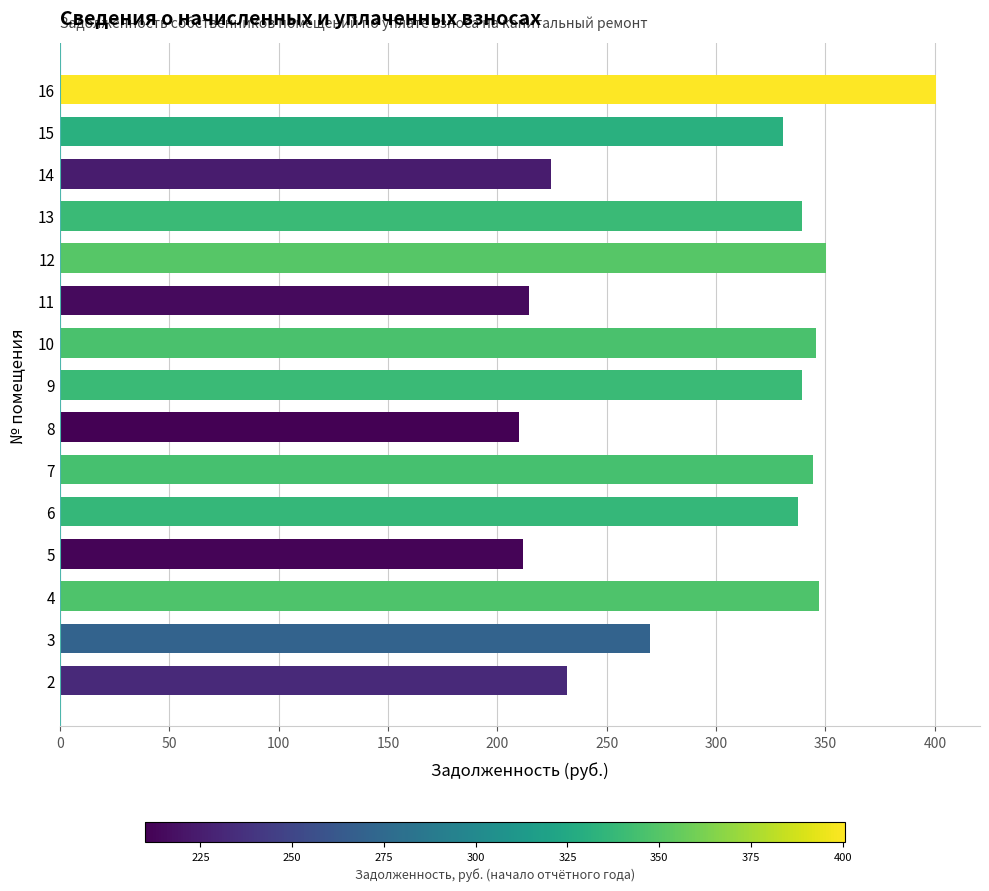

What is the difference between the second highest and second lowest values?

138.6